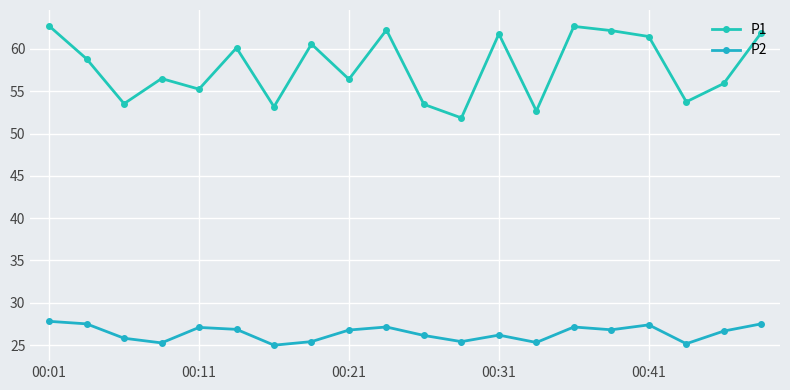

Which series has the largest total across all categories?

P1